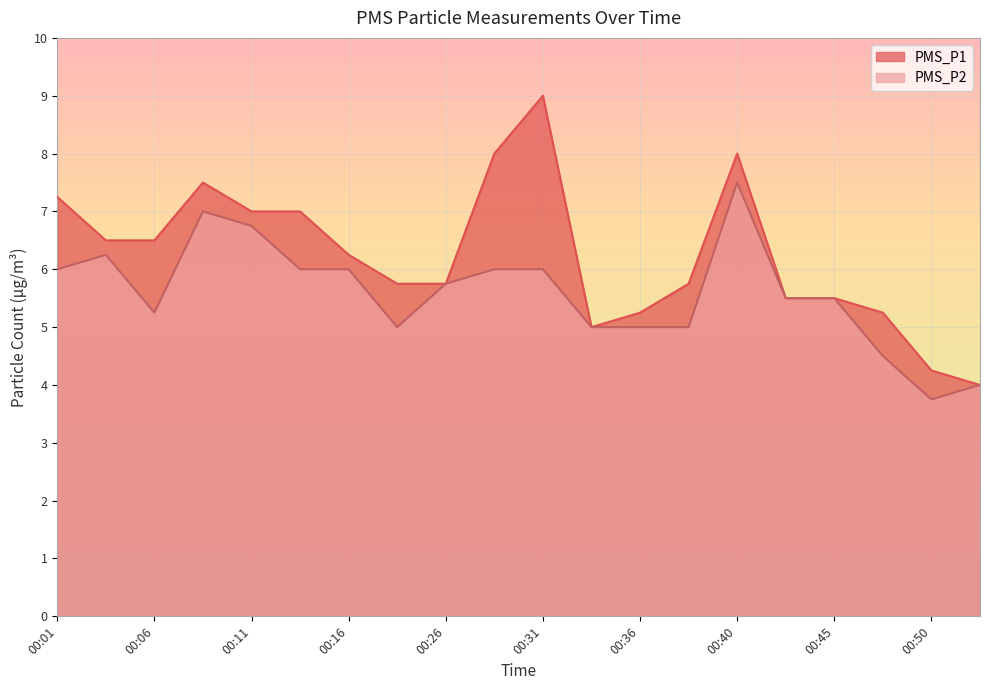

Where is the first local maximum for PMS_P2?

00:03